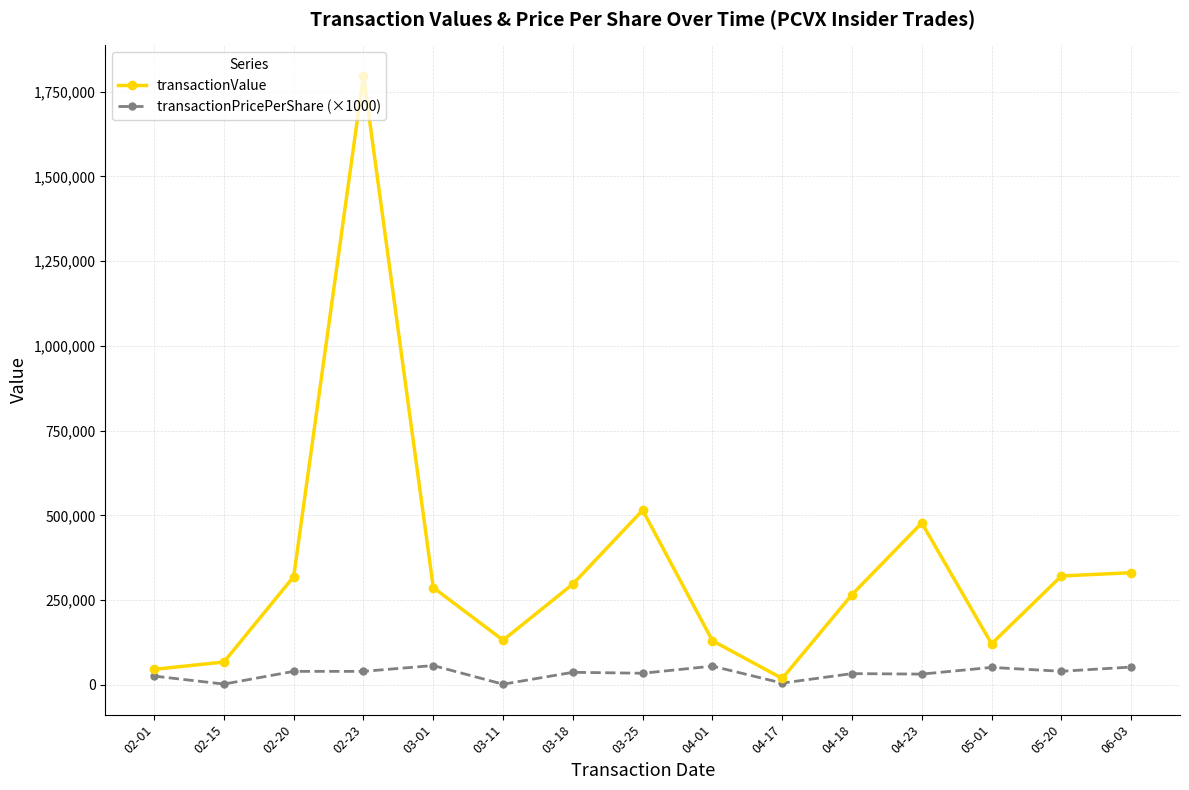

What is the lowest value of the transactionPricePerShare (×1000) series?

2030.0